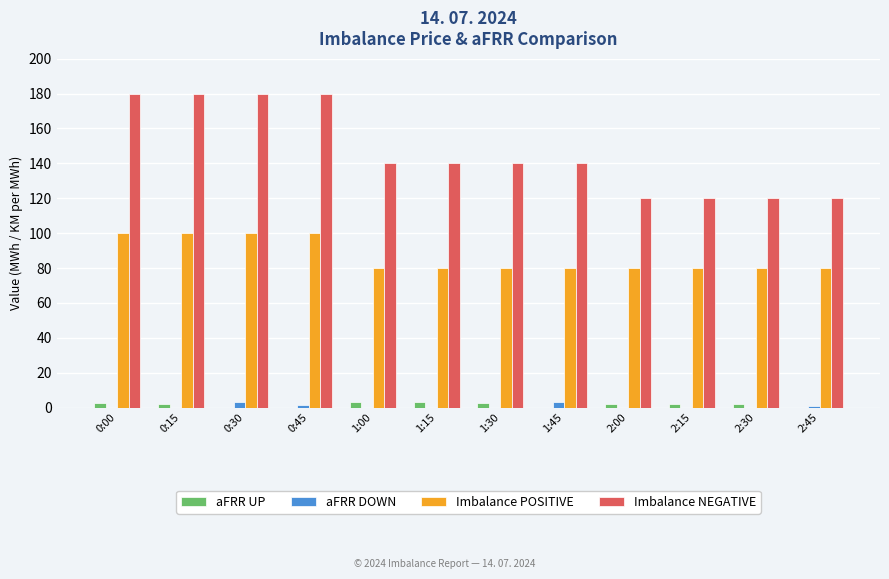

What is the sum of all aFRR UP values?

19.8